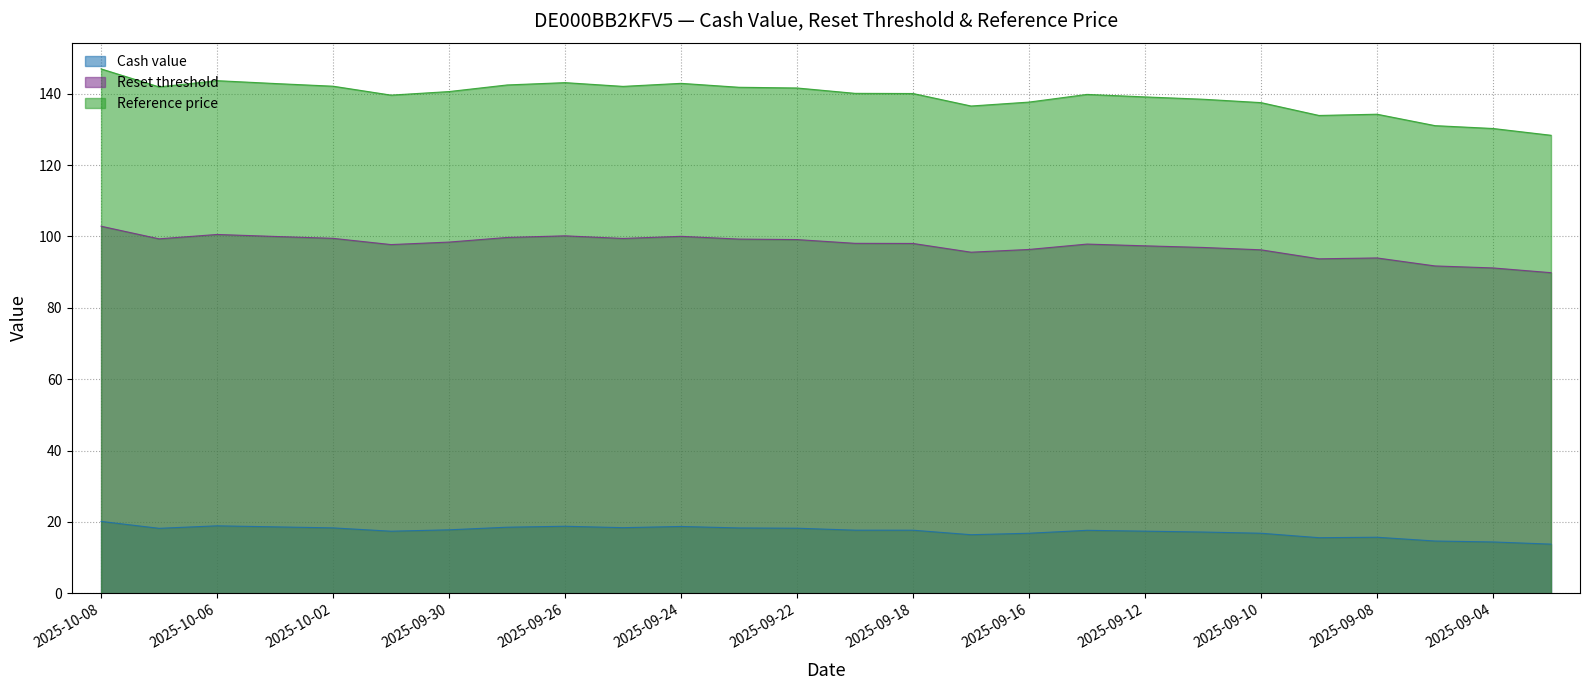

List the series in order of their peak value, highest first.

Reference price, Reset threshold, Cash value